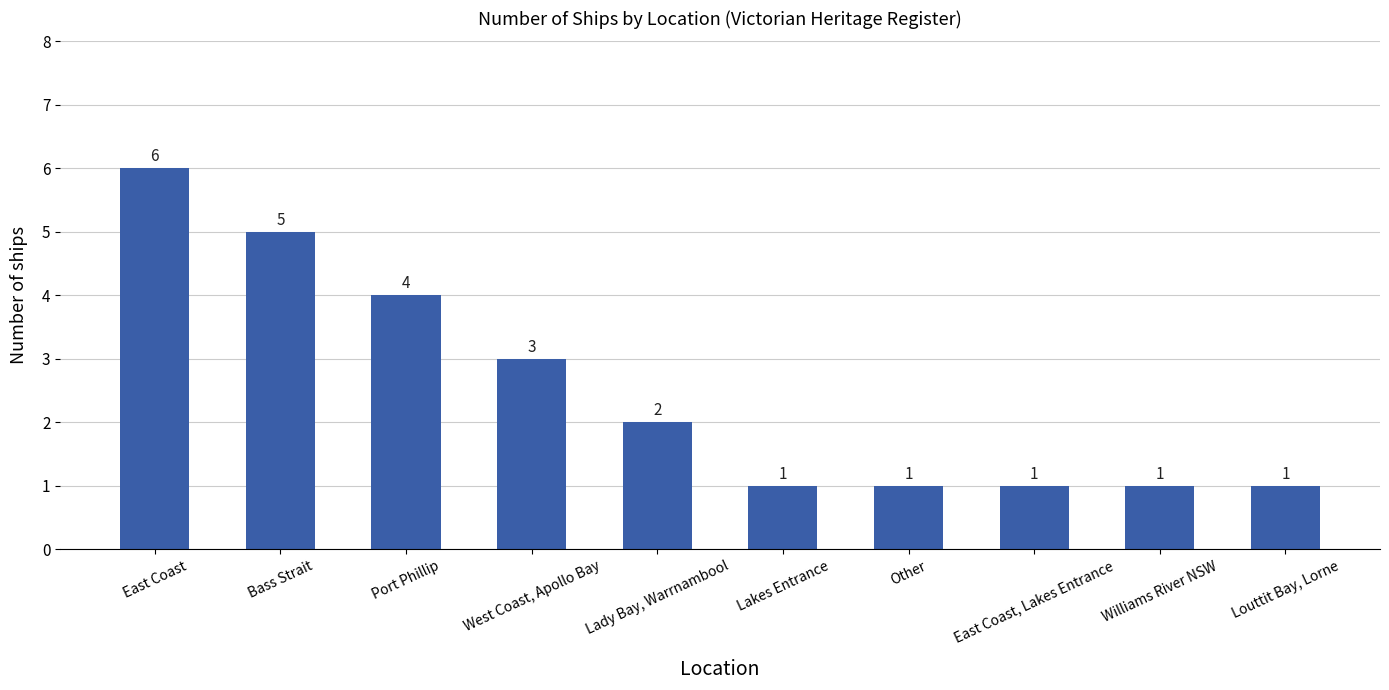

Which label corresponds to the largest value in the chart?

East Coast